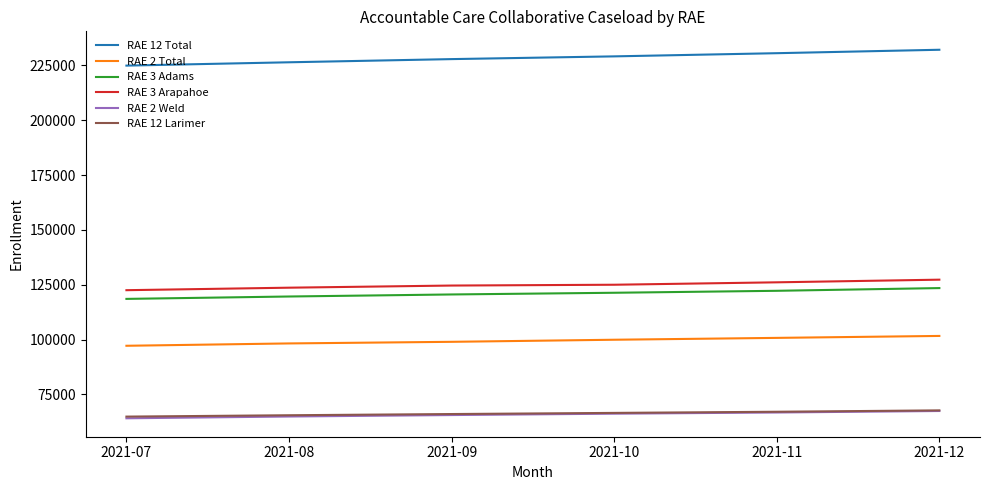

The RAE 12 Total series shows 232120 at 2021-12. True or false?

True